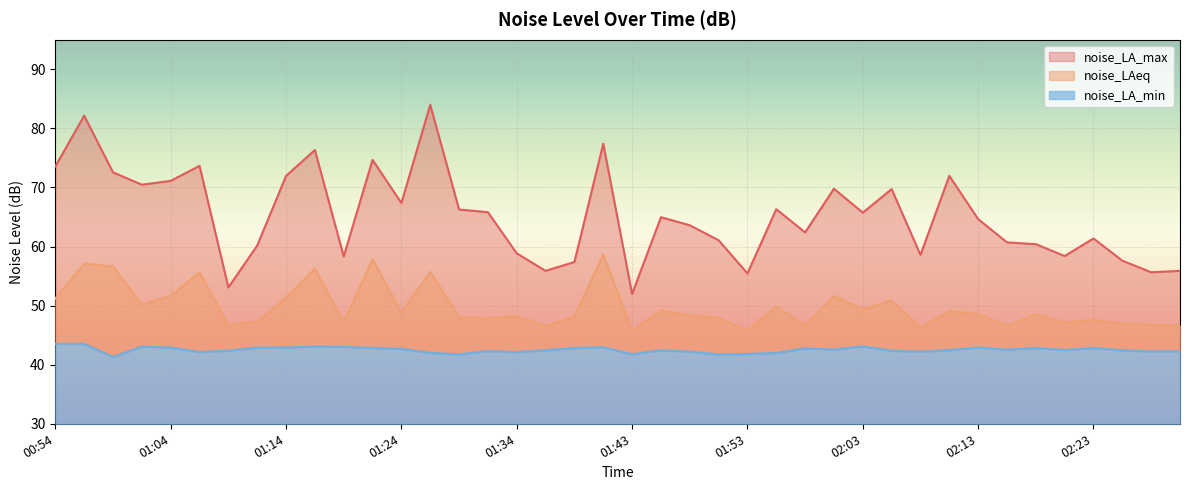

What is the value of the noise_LA_max point at the 33rd from the left?

64.6